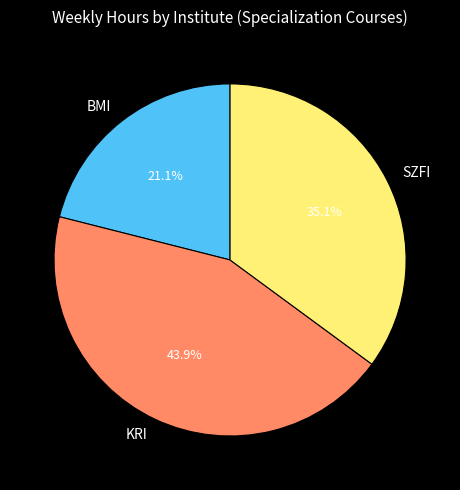

Which category has the biggest portion of the pie?

KRI